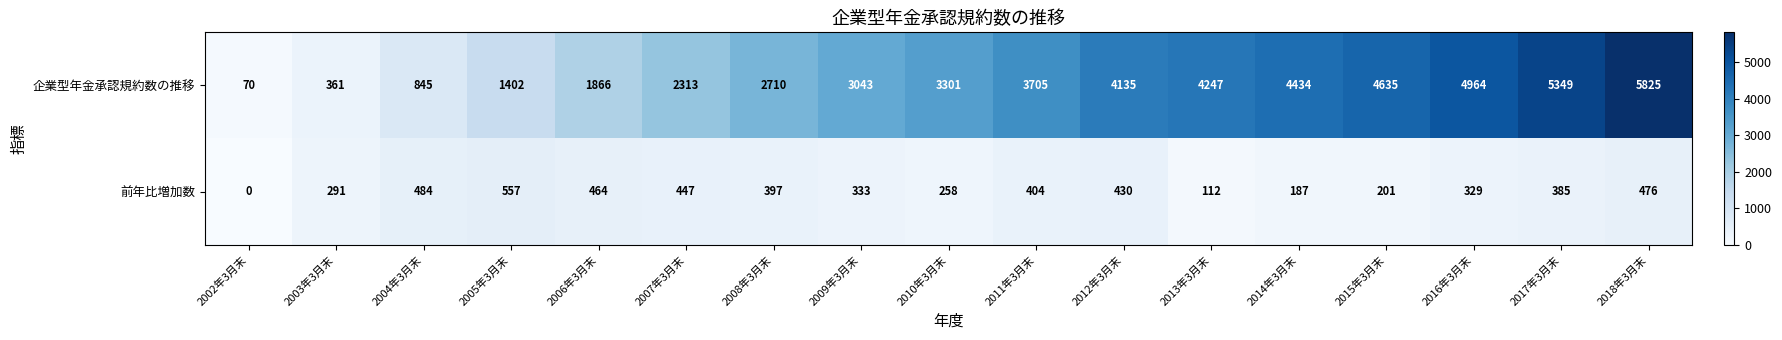

What is the spread (max minus min) of values at 2018年3月末?

5349